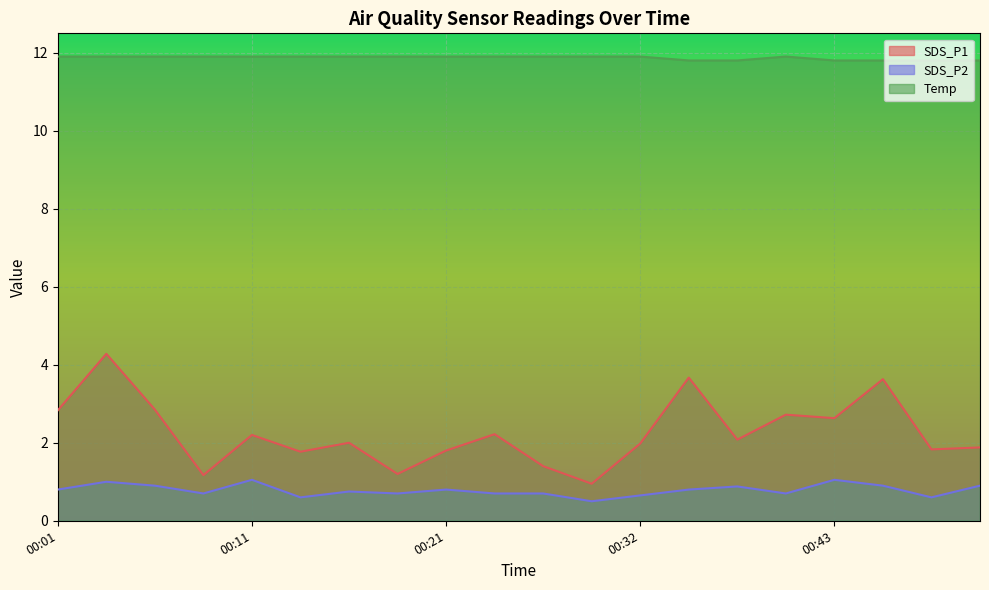

Between 00:35 and 00:50, which series saw the biggest shift?

SDS_P1